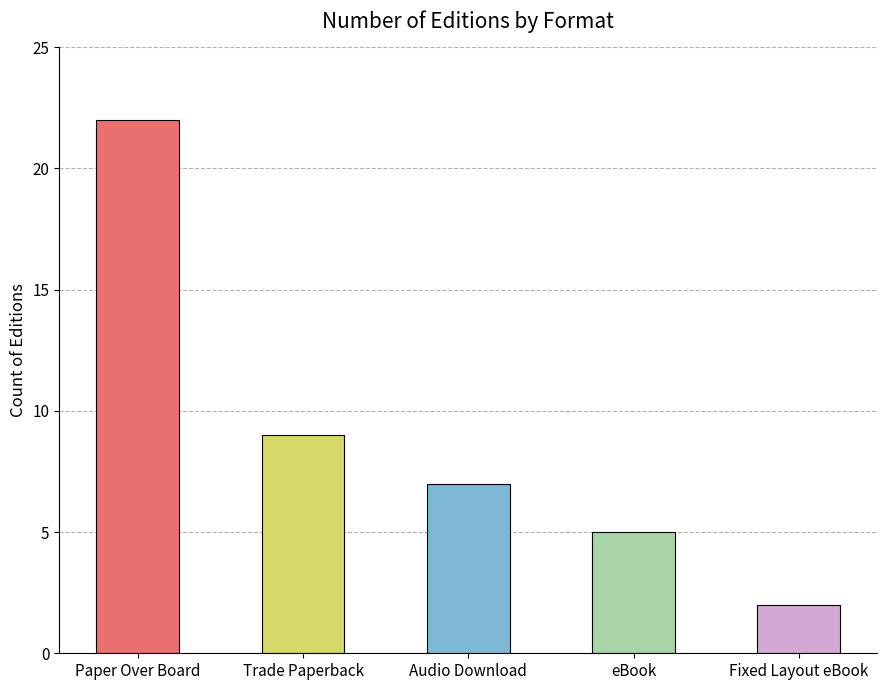

At which category does the chart reach its peak across all series?

Paper Over Board